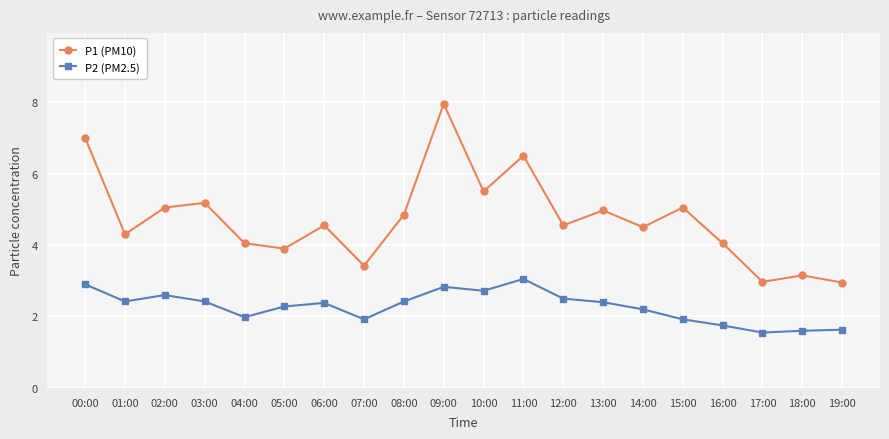

What value does the P2 (PM2.5) series have at 12:00?

2.5